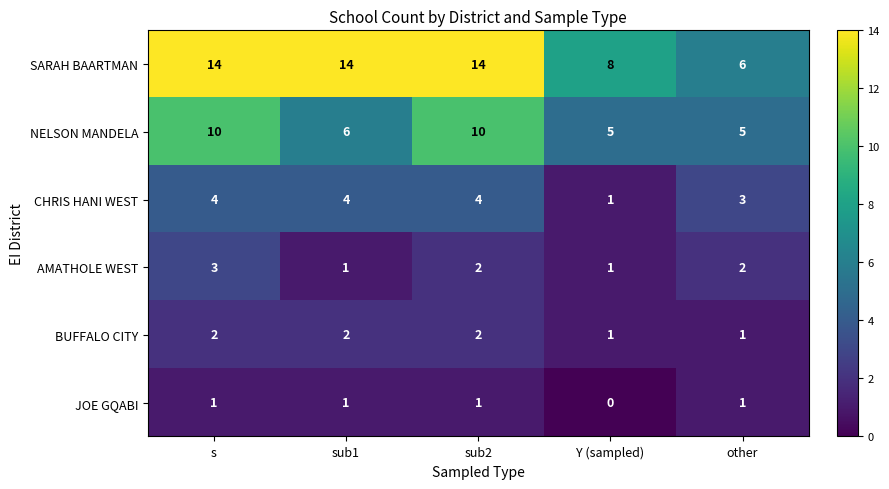

Which series has the largest range (max minus min)?

SARAH BAARTMAN